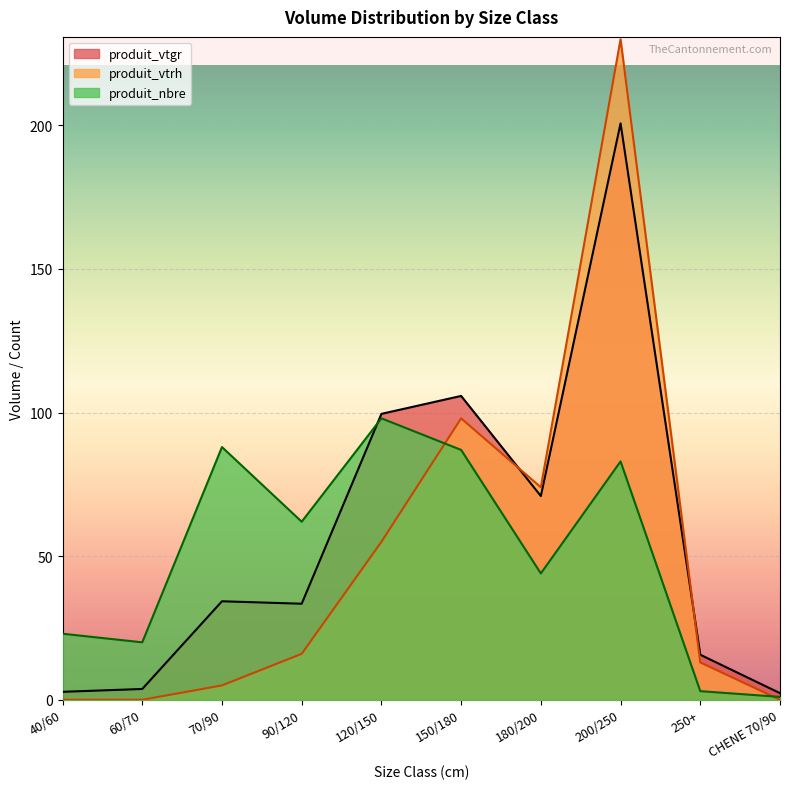

The value of produit_vtrh at 70/(R:90-F:100) is -105.3. True or false?

False